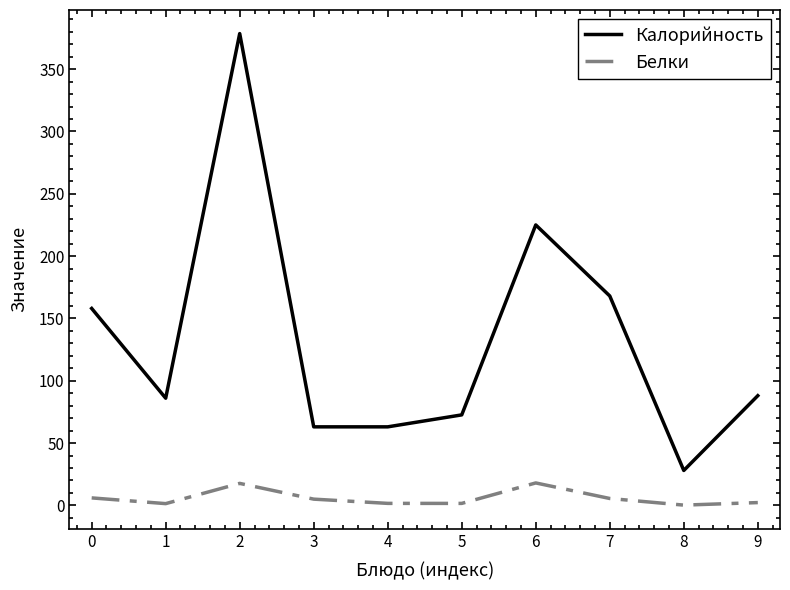

Which category has the lowest value in the Калорийность series?

8